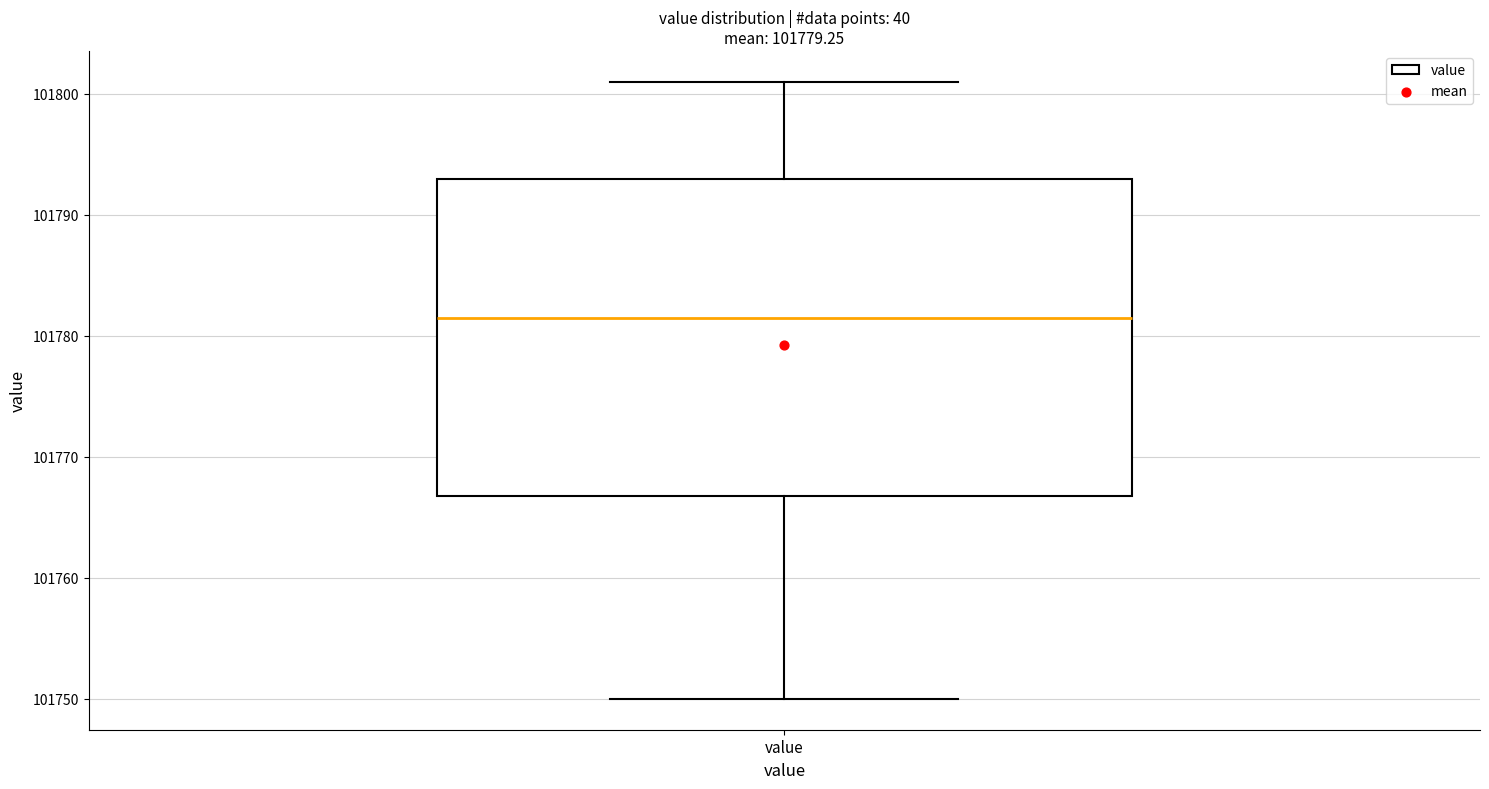

Read this box plot against the y-axis: the position of the median line, the range covered by the box, and the ends of both whiskers. The values are not printed on the chart, so give them approximately, as read against the axis.

median 101782, box 101767 to 101793, whiskers 101750 to 101801